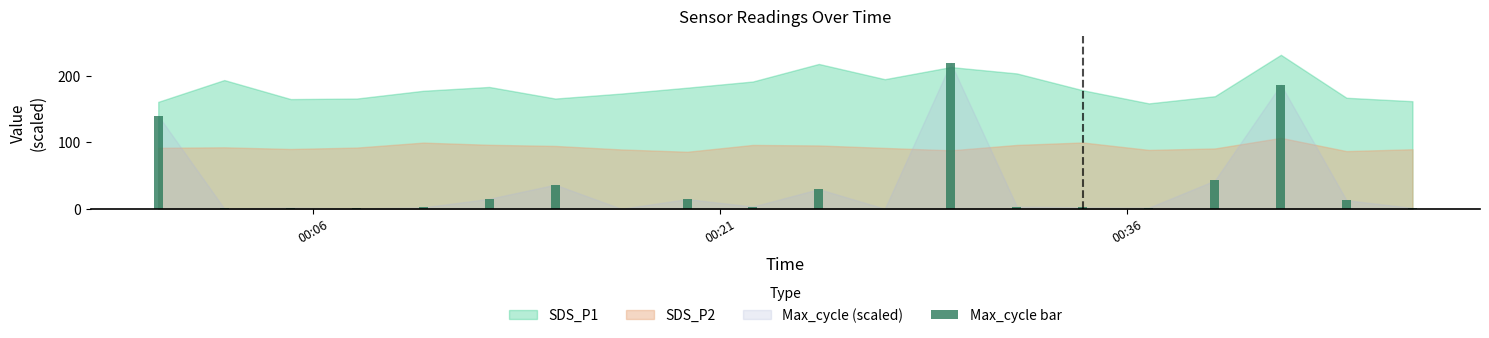

What is the maximum value shown in the chart?

220.0